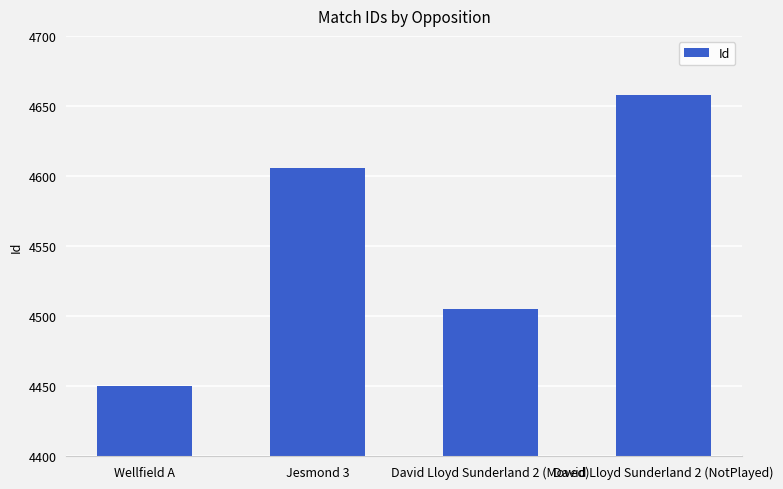

What is the value of the 2nd bar from the left?

4606